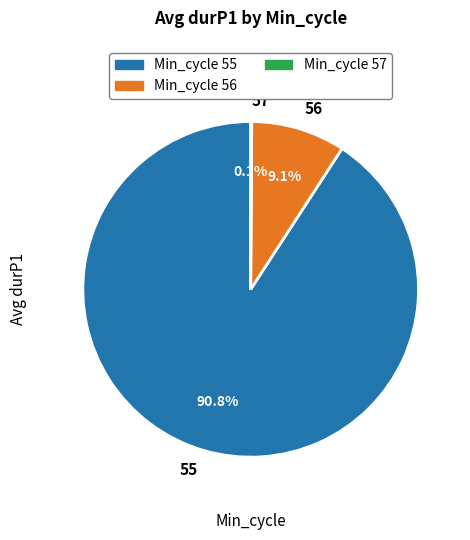

What percentage is NOT represented by 56?

90.9%